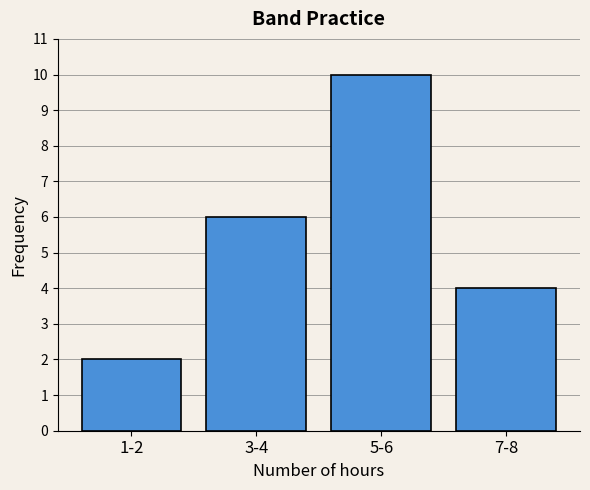

Reading left to right, transcribe all the data shown in this chart.

2	6	10	4